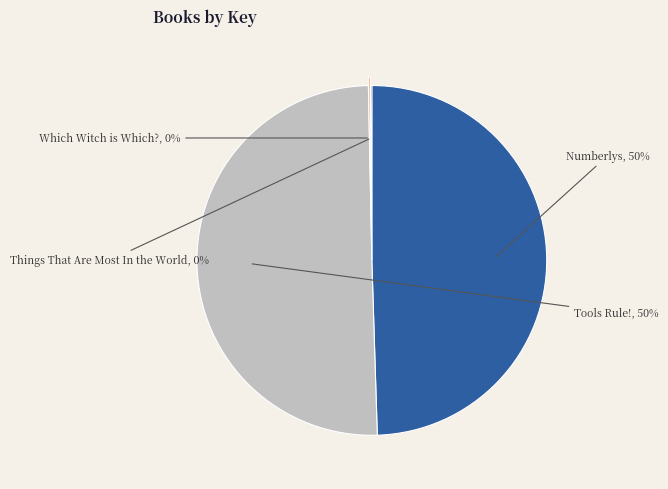

What percentage is the Tools Rule! slice, to the nearest percent?

50%